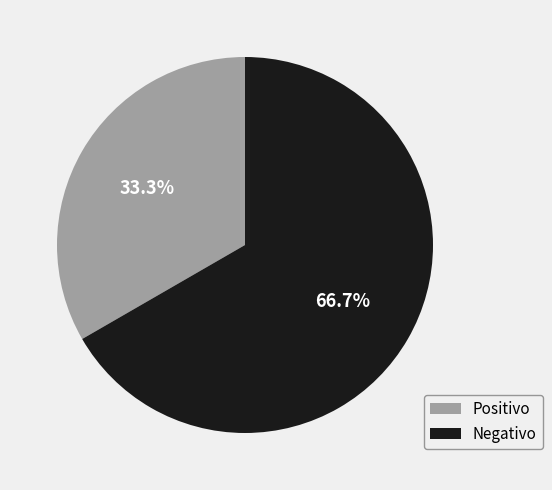

Combined, what portion of the pie is Positivo and Negativo?

100.0%